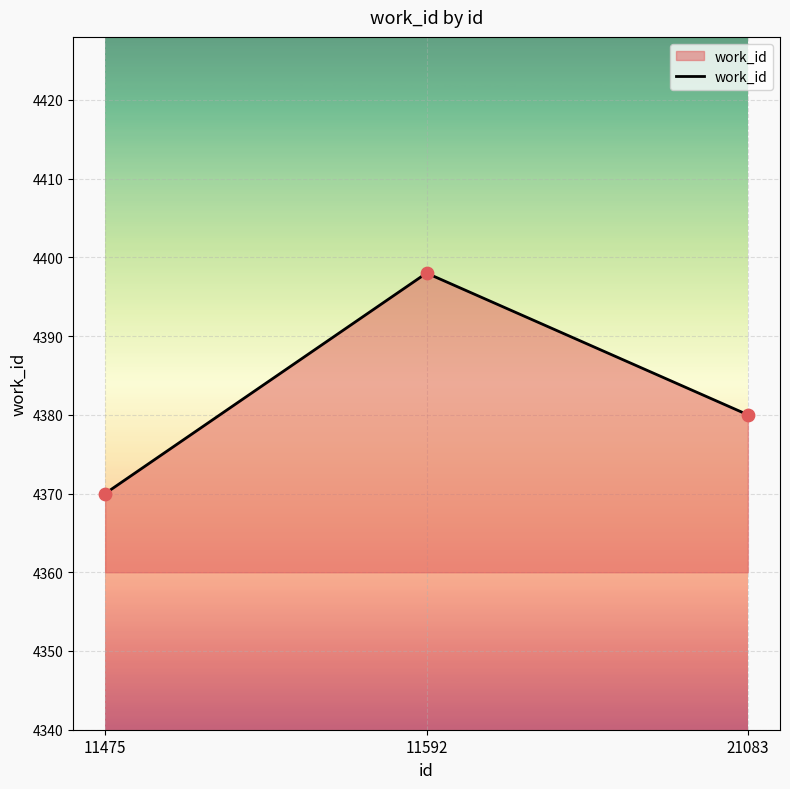

Between 21083 and 11475, which is larger?

21083